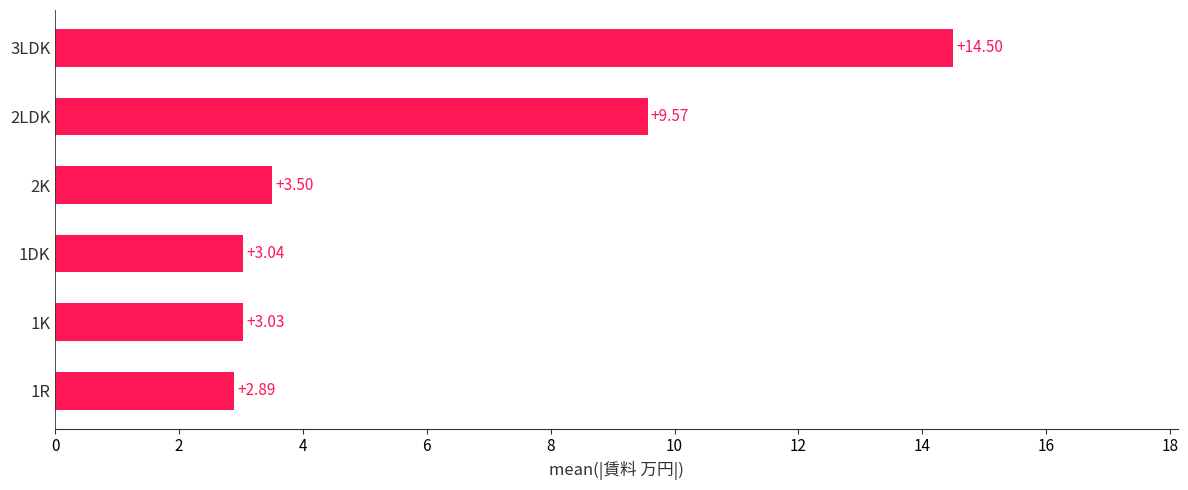

Rank the categories by value from lowest to highest.

1R, 1K, 1DK, 2K, 2LDK, 3LDK